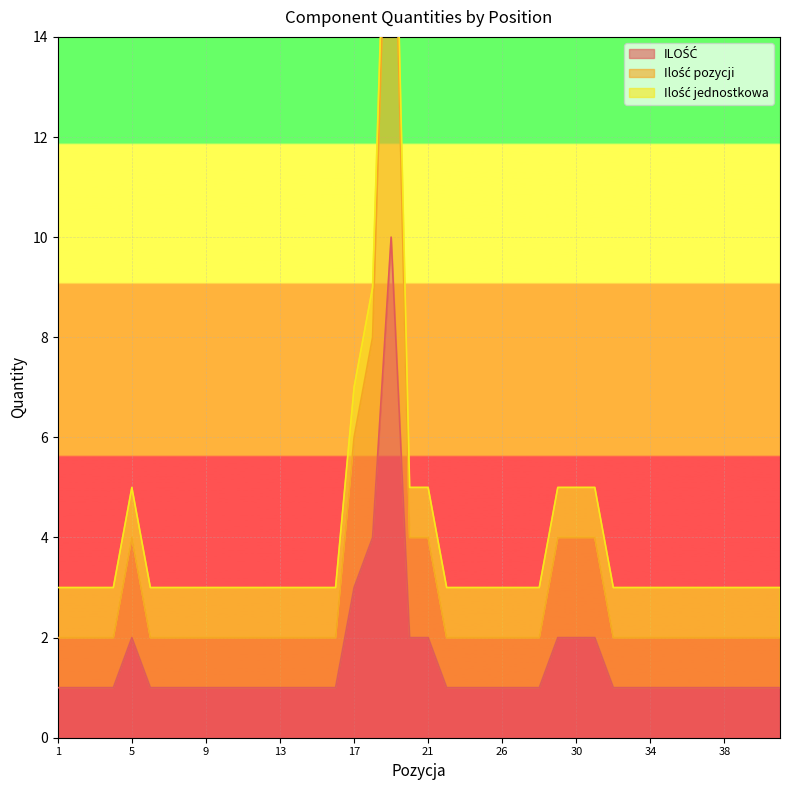

Which series has the widest spread of values?

Ilość pozycji